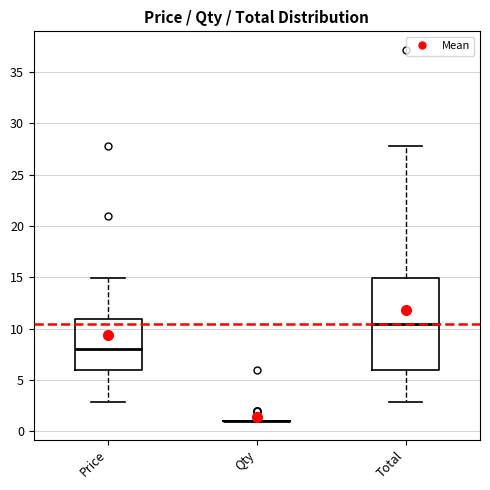

Which box is the tallest, from its lower edge to its upper edge?

Total